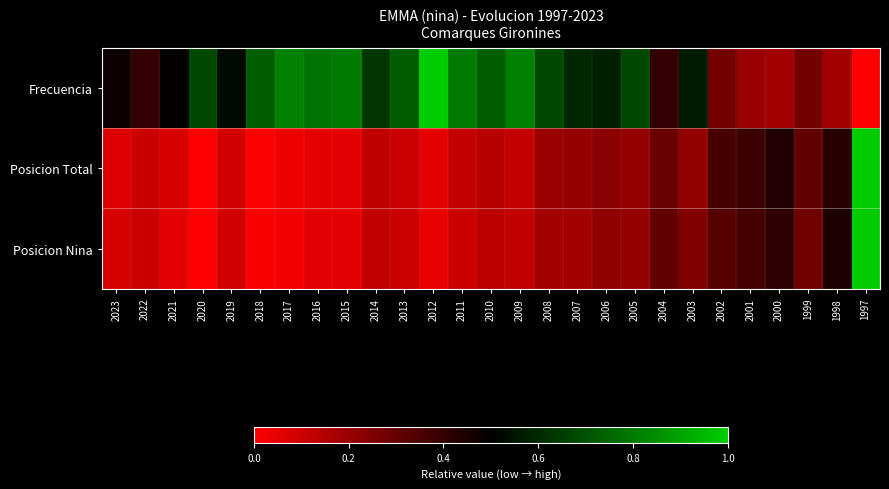

At how many categories does at least one series exceed 0?

27